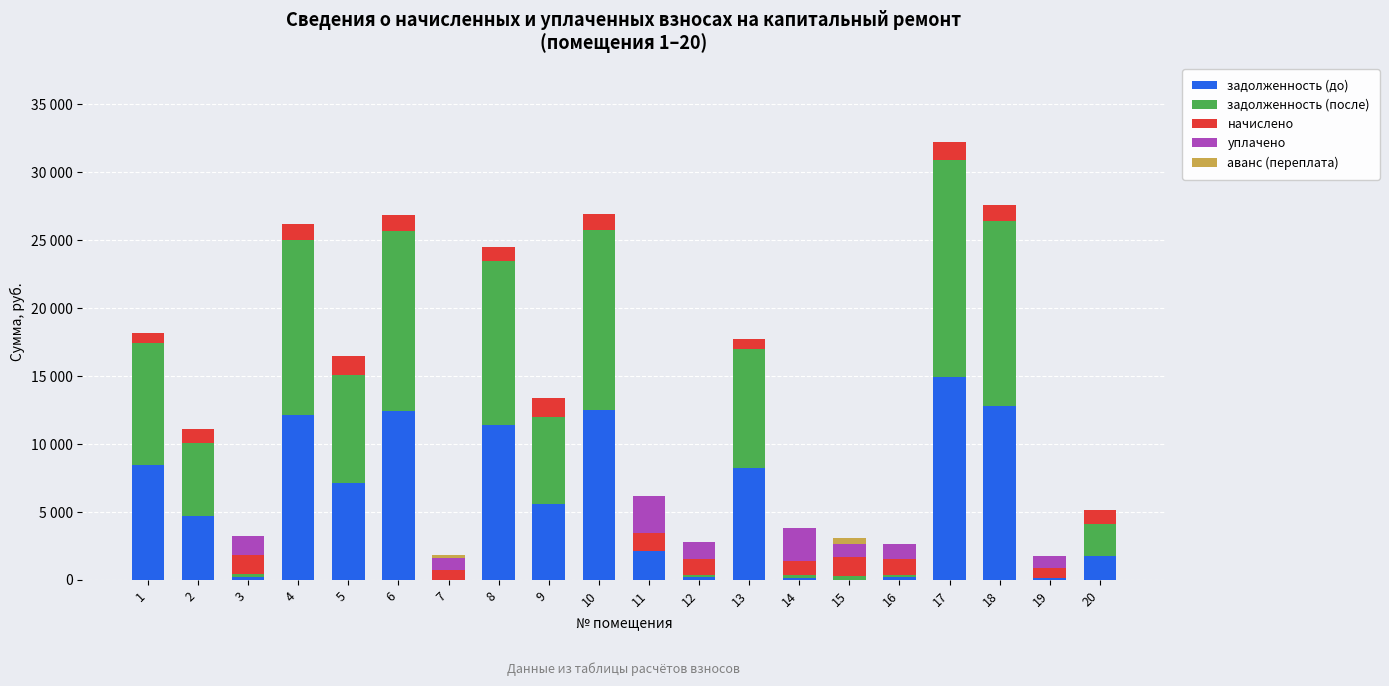

What is the sum of all начислено values?

22463.5